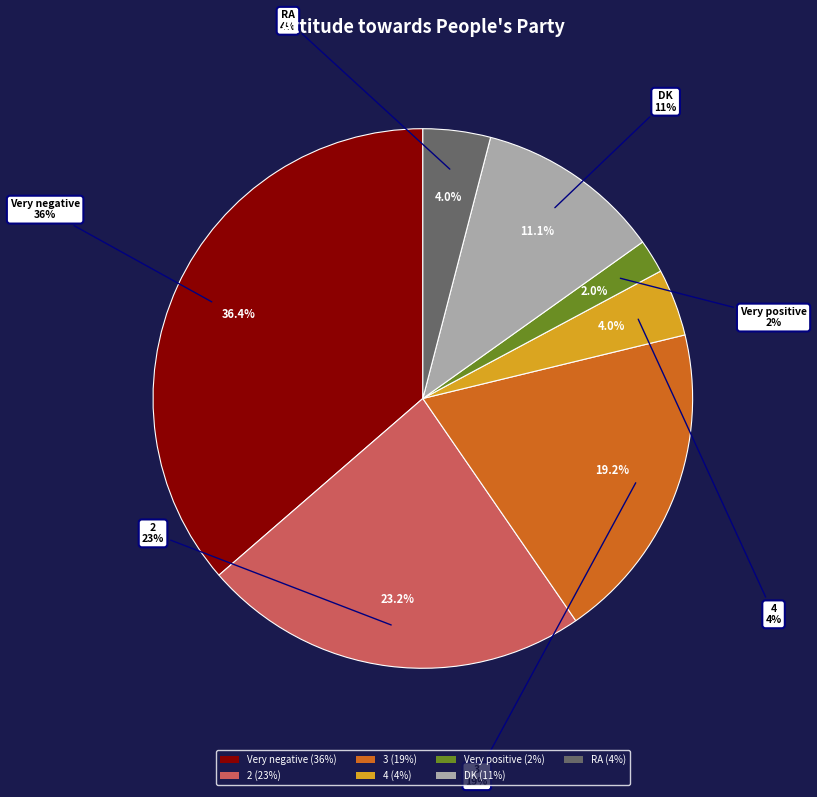

Count the number of slices in the pie.

7